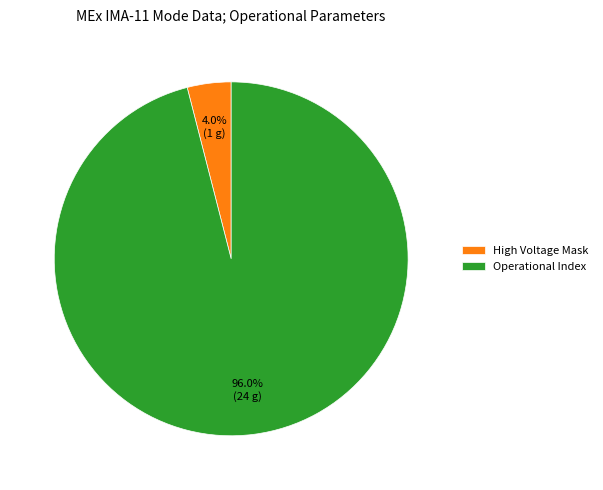

What percentage do High Voltage Mask and Operational Index together represent?

100.0%